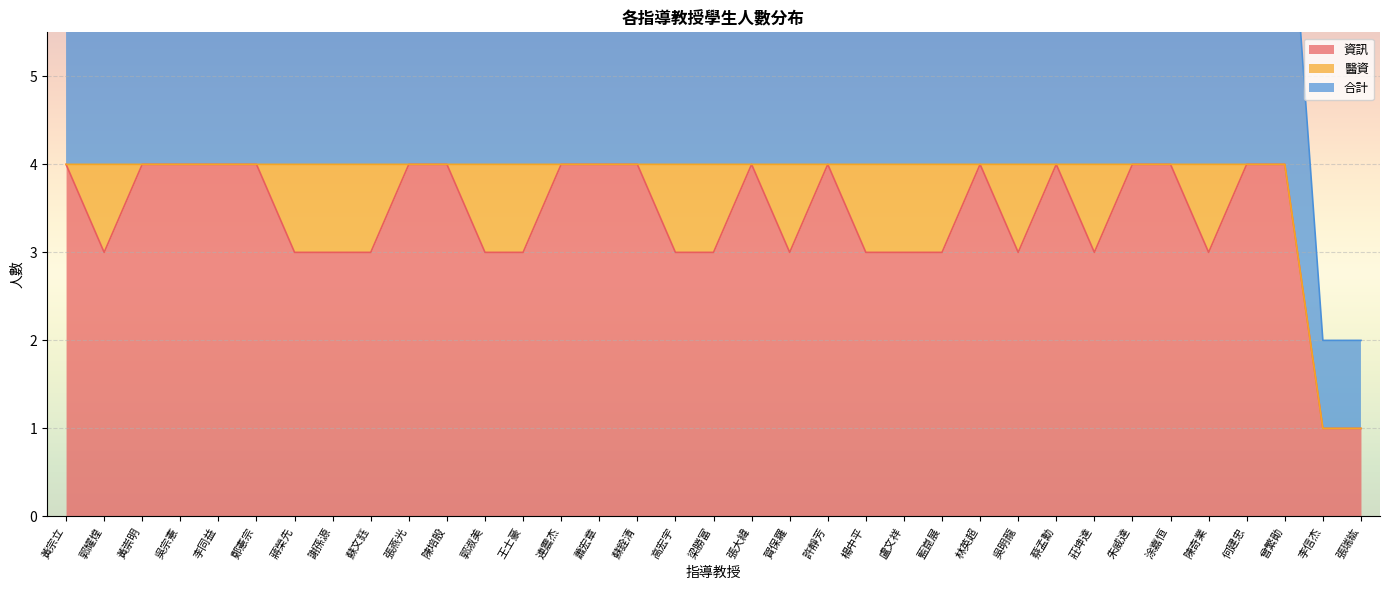

Is the value of 資訊 at 藍崑展 greater than the value of 合計 at 吳宗憲?

No